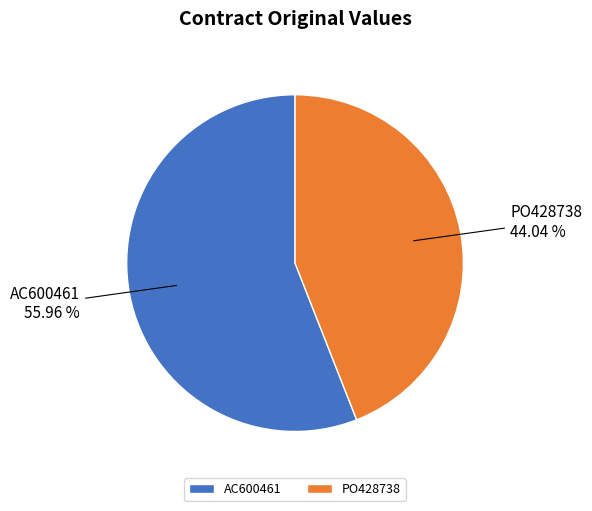

How many slices are in this pie chart?

2